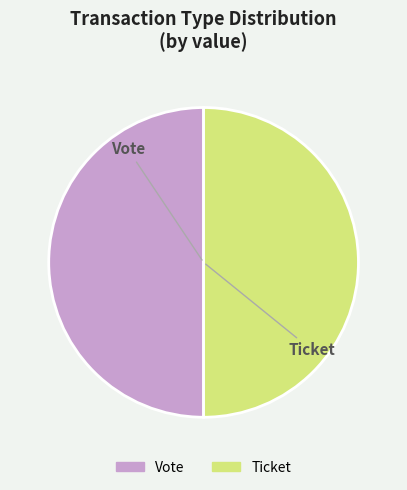

Is the sum of Vote and Ticket greater than half?

Yes